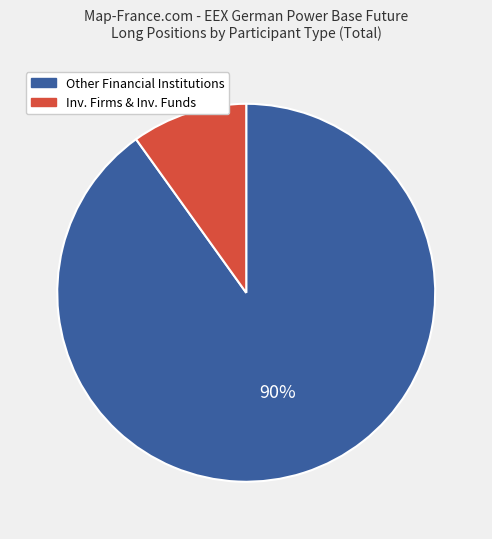

To the nearest percent, what is the difference between the largest and smallest slice percentages?

80%